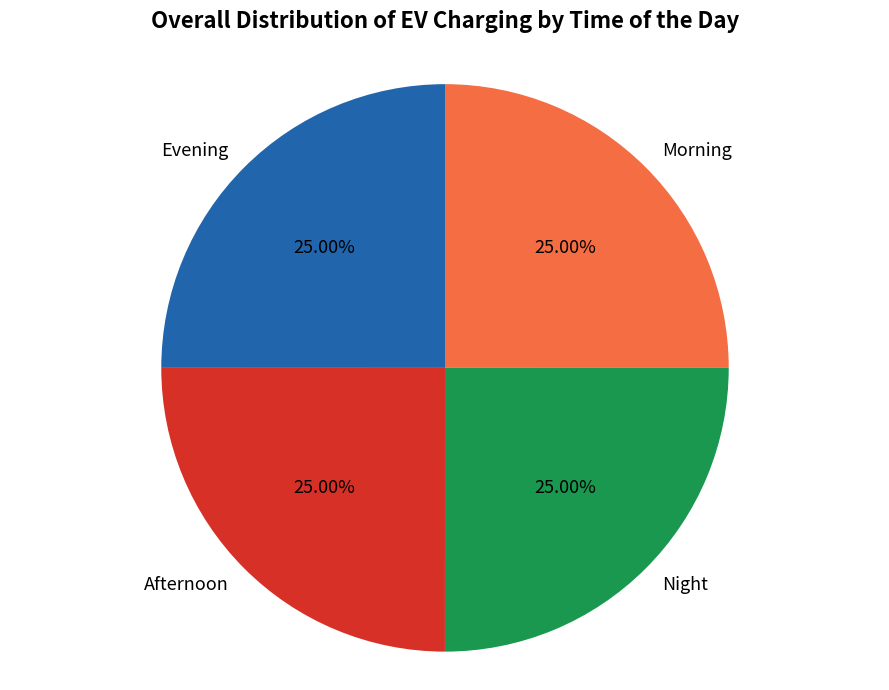

Does Afternoon account for over 50% of the chart?

No